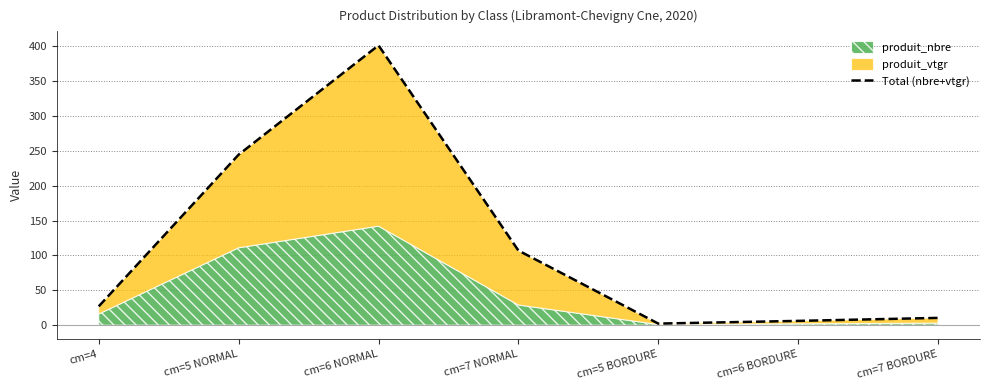

The value at cm=5 BORDURE is 0.6. True or false?

False